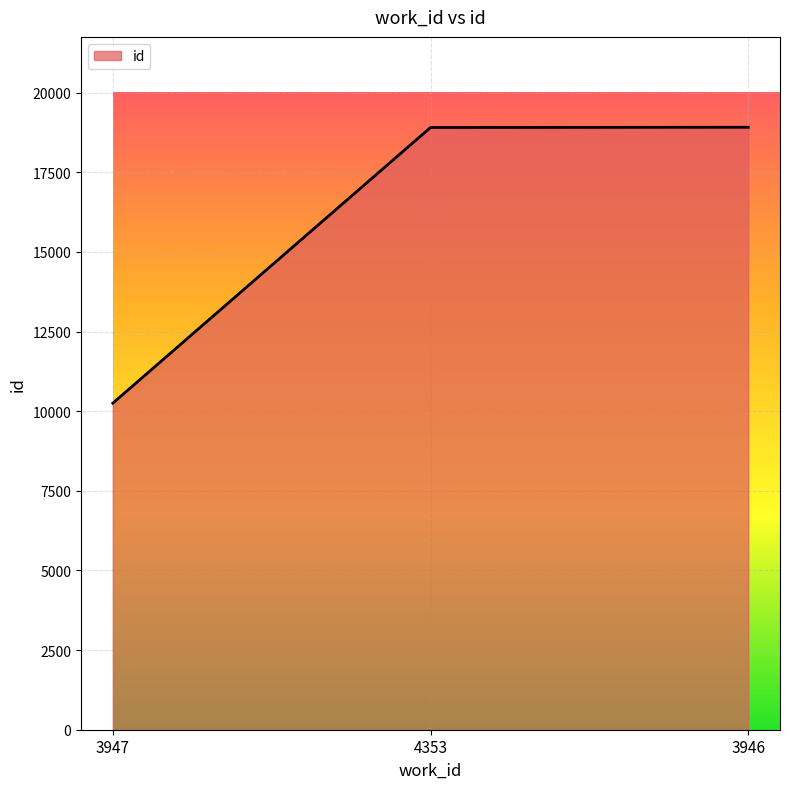

What is the difference between the maximum and minimum values?

8662